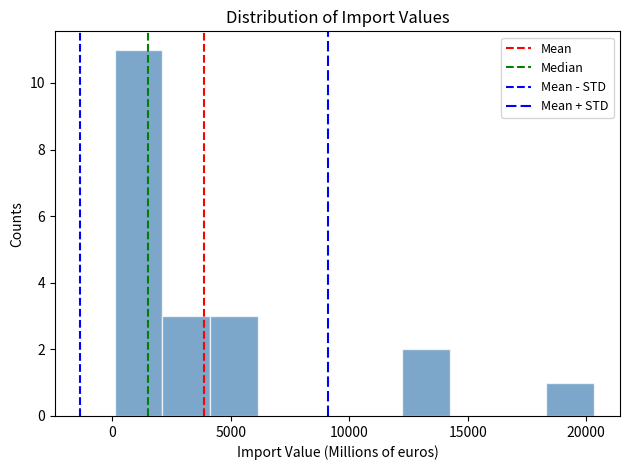

Reading left to right, transcribe this chart: for each bar, give the range it covers on the x-axis and its height. Neither the bar edges nor the heights are printed on the chart, so give them approximately, as read against the axes.

0 to 2000: 11
2000 to 4000: 3
4000 to 6000: 3
6000 to 8000: 0
8000 to 10000: 0
10000 to 12000: 0
12000 to 14500: 2
14500 to 16500: 0
16500 to 18500: 0
18500 to 20500: 1